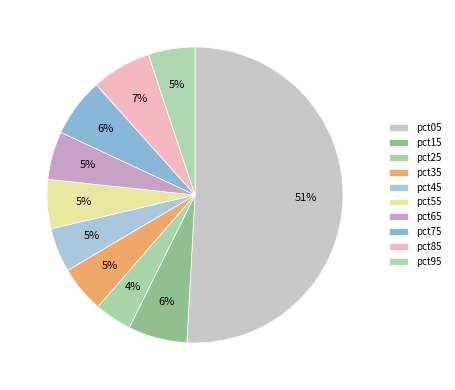

Between pct85 and pct25, which is larger?

pct85